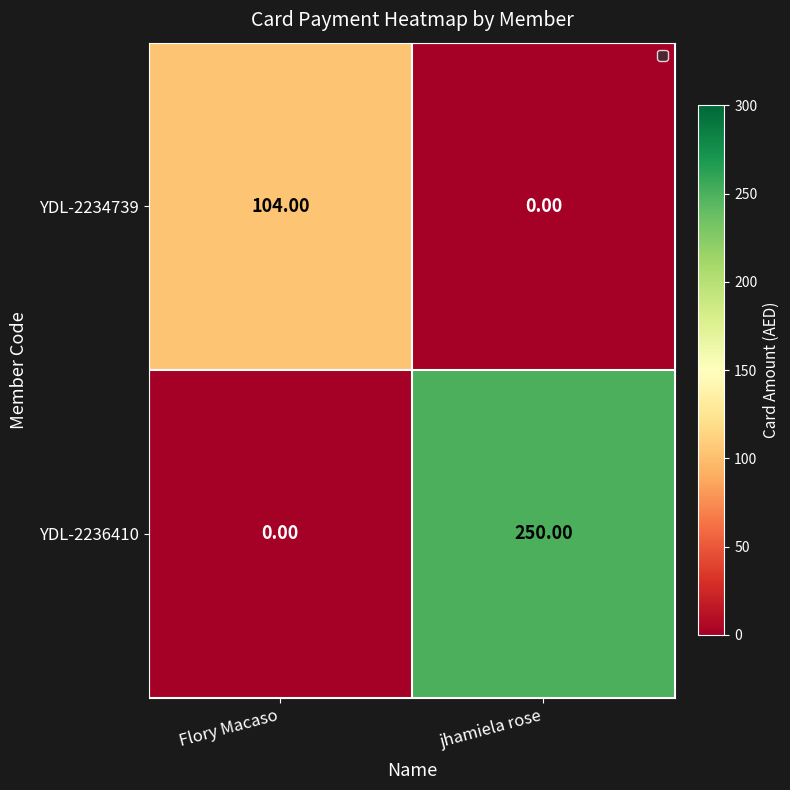

List the series in order of their peak value, lowest first.

YDL-2234739, YDL-2236410